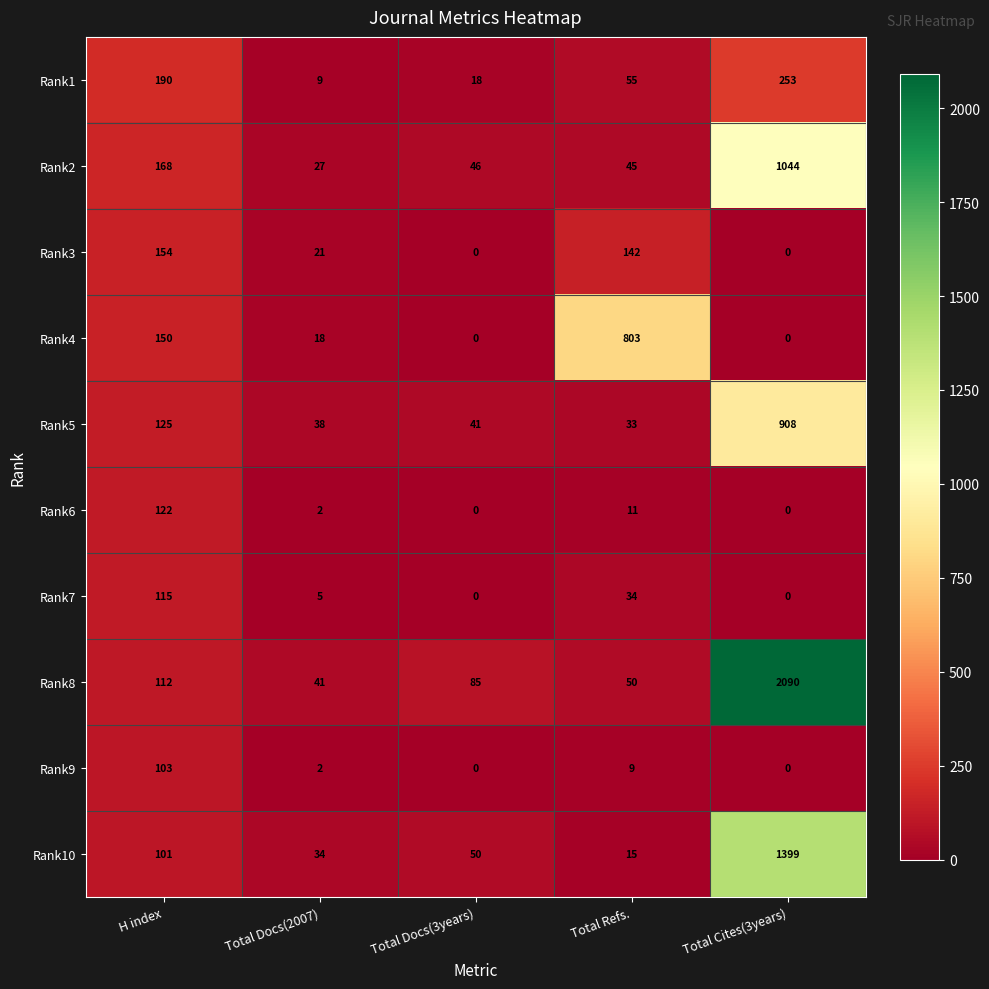

What is the maximum value shown in the chart?

2090